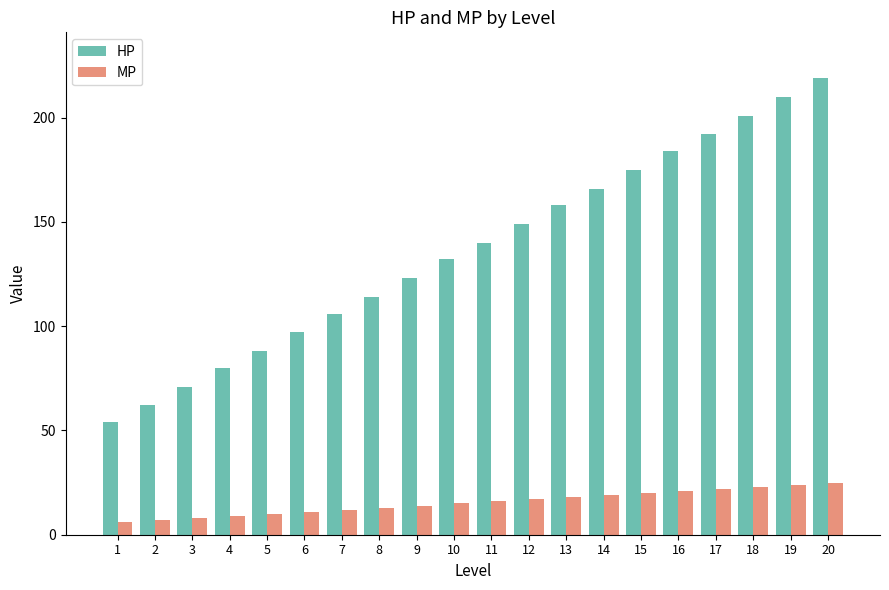

What is the average value of the HP series?

136